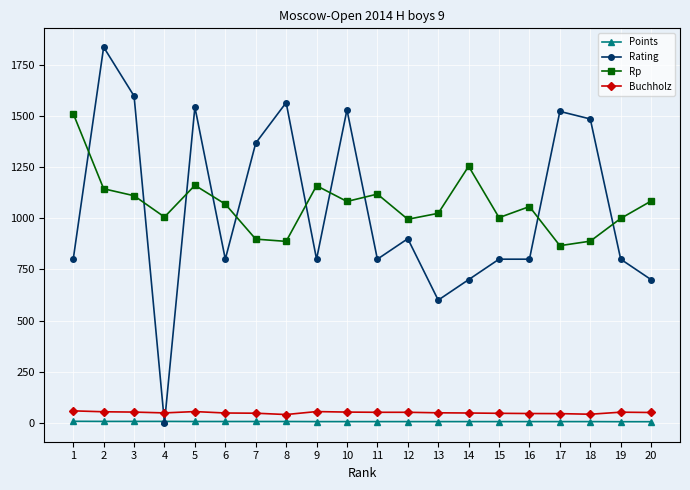

Is this an area chart (filled region under the line)?

No